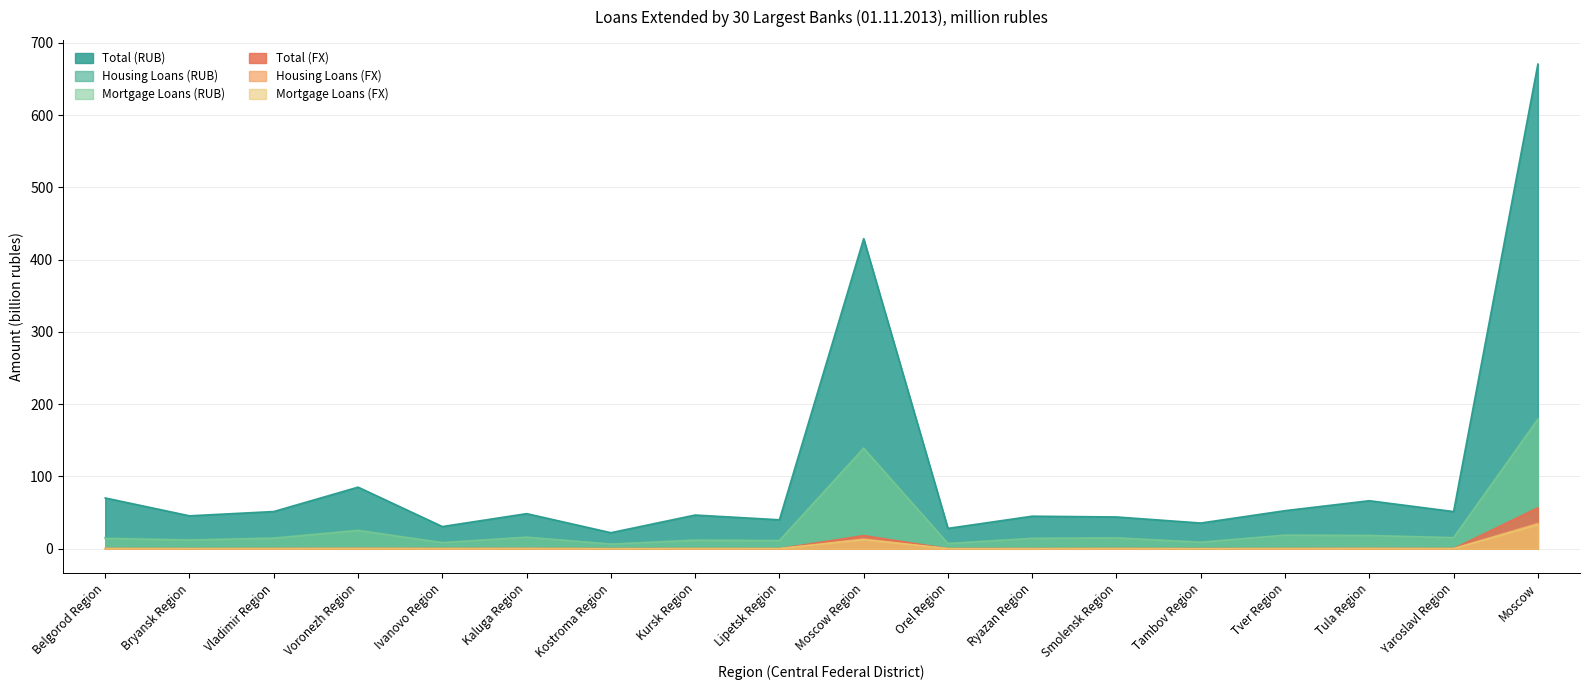

How many values in the Housing Loans (RUB) series are below 15?

8